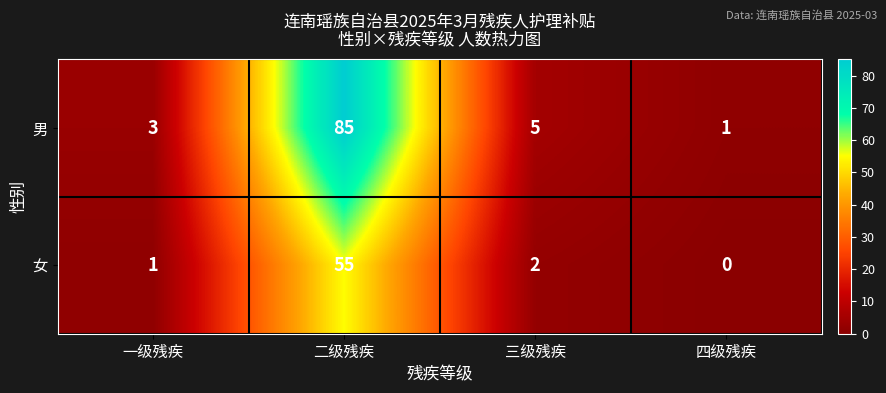

Which series changed the most between 二级残疾 and 三级残疾?

男